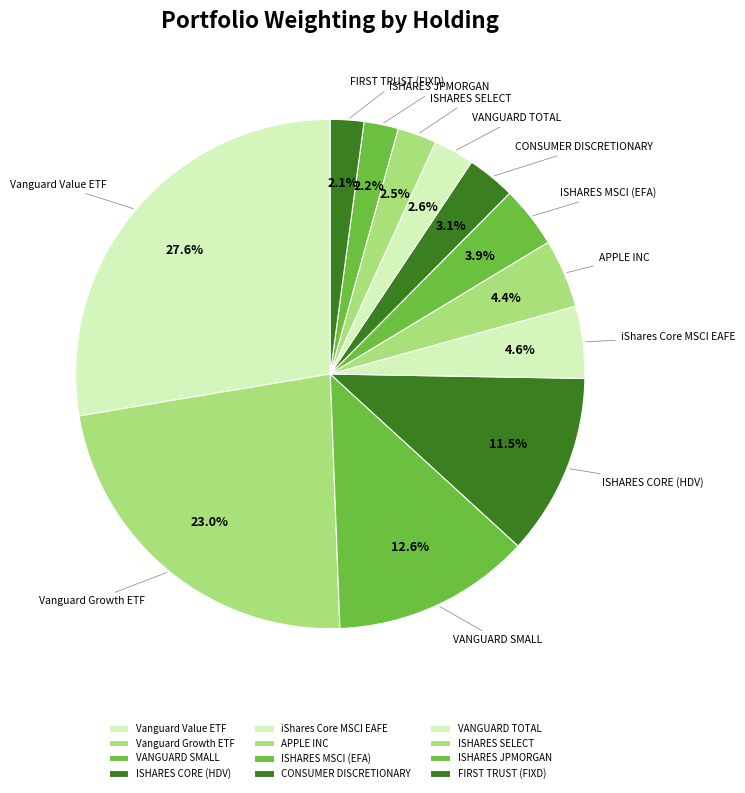

What portion of the pie excludes ISHARES JPMORGAN?

97.8%